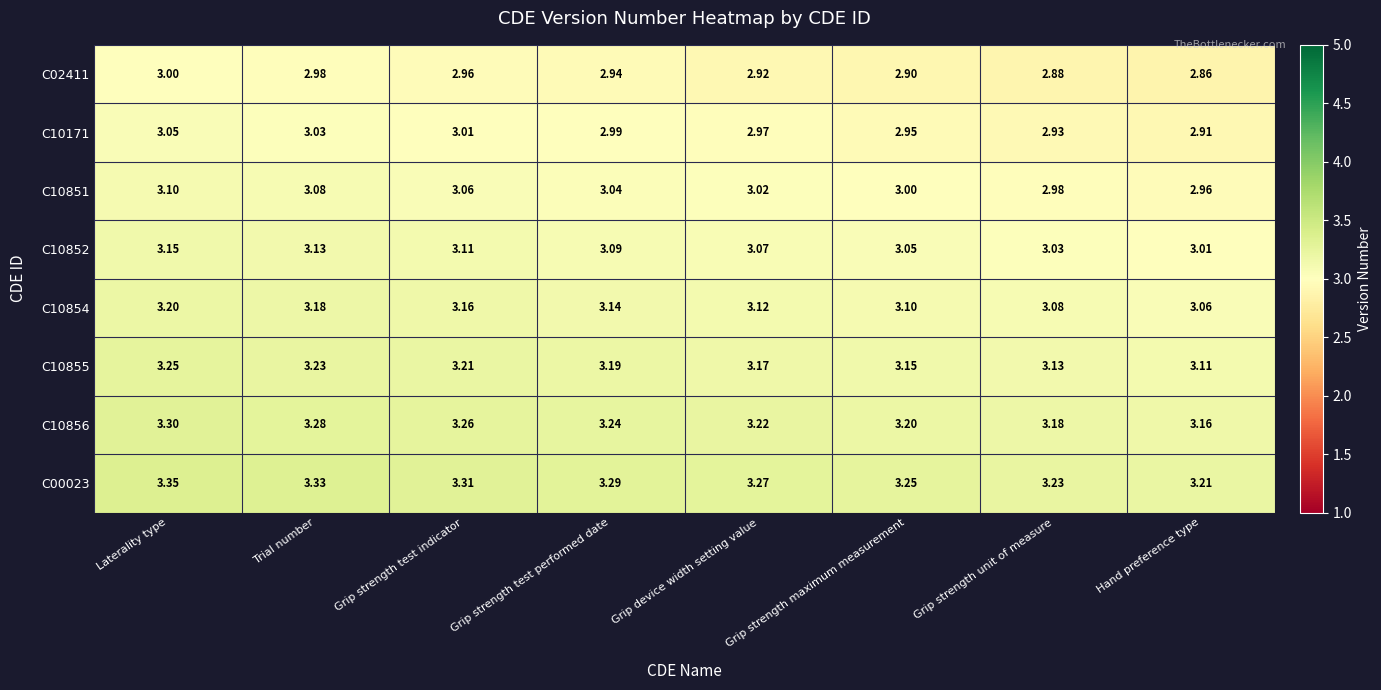

At which label is C10171 closest to 2?

Hand preference type